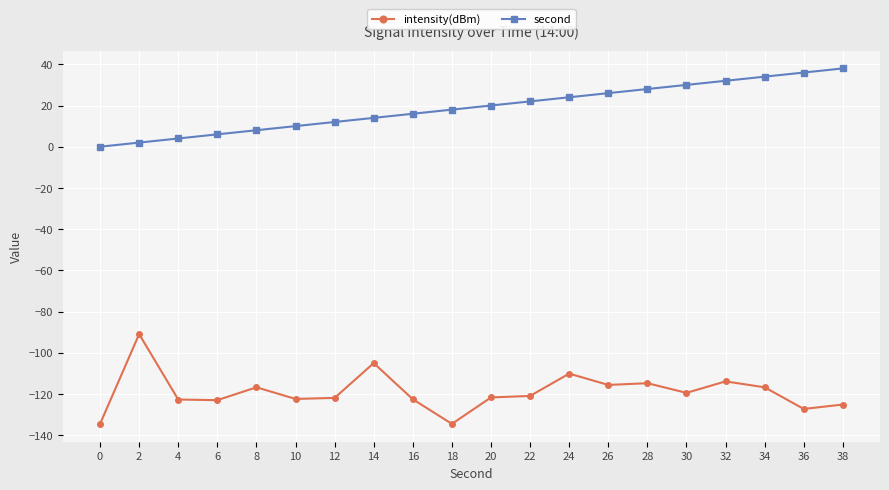

Rank the series at 26 from lowest to highest value.

intensity(dBm), second